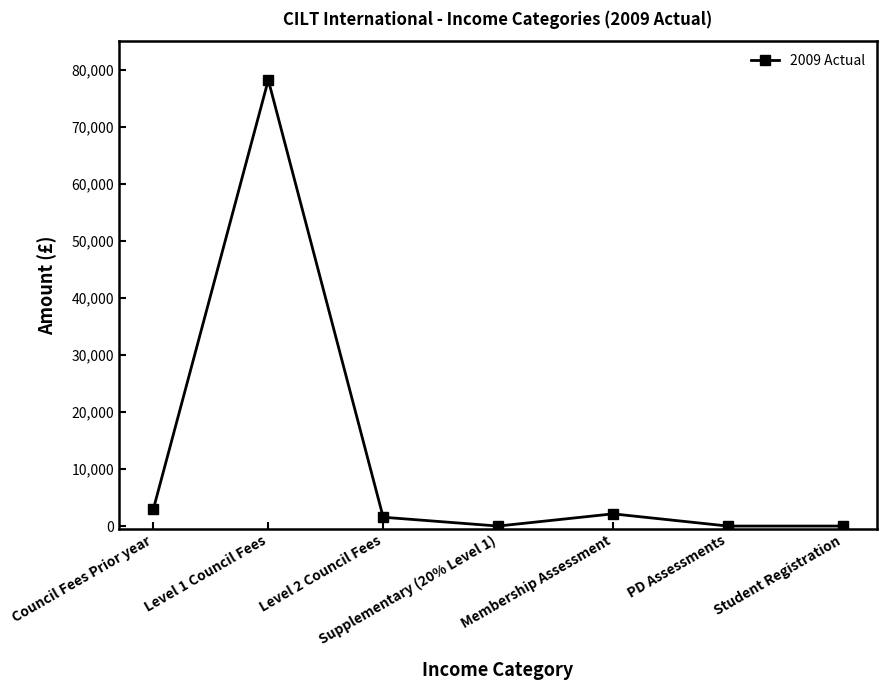

At which label does the data first exceed 1550?

Council Fees Prior year